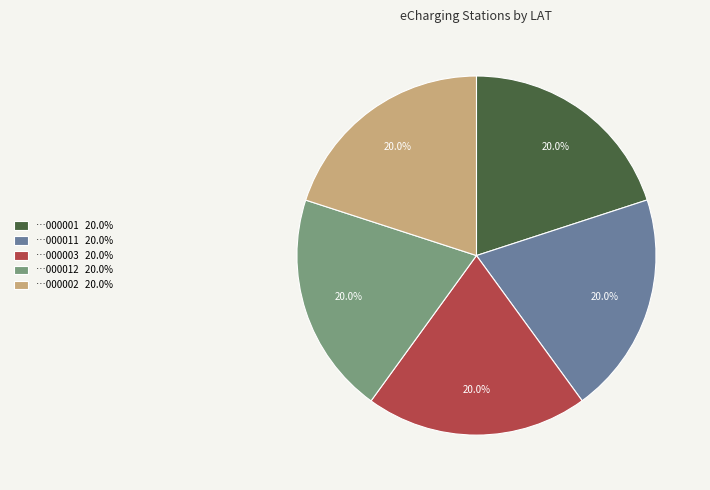

Does …000002 20.0% represent more than half of the total?

No